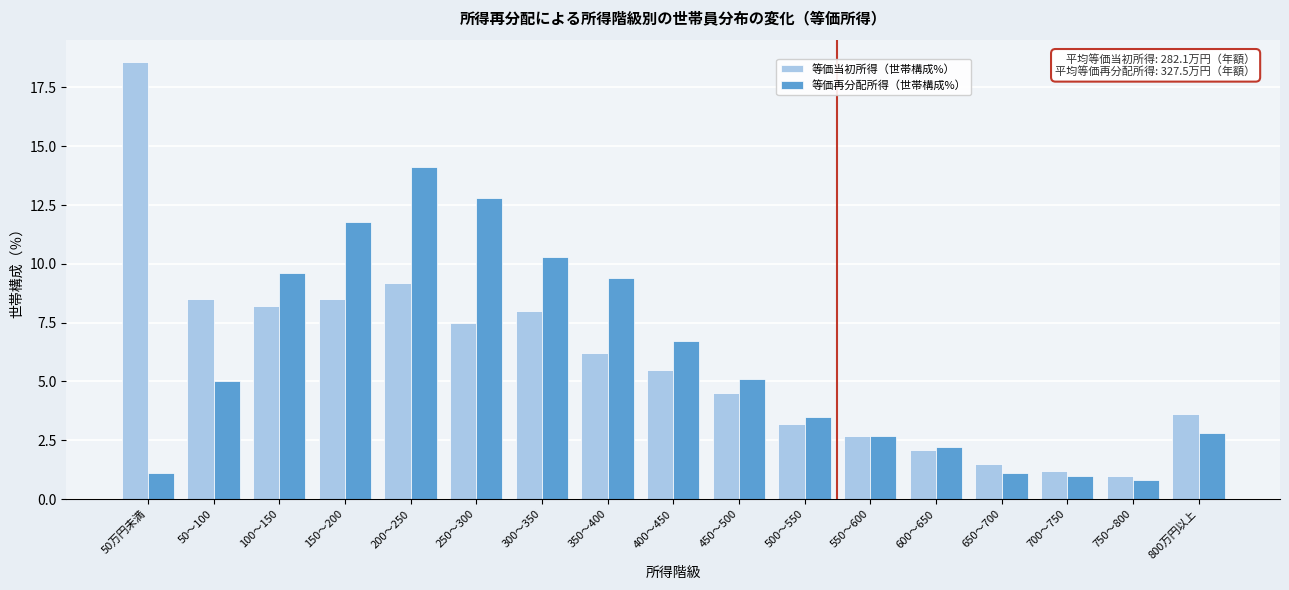

The value of 等価再分配所得（世帯構成%） at 100～150 is 9.6. True or false?

True